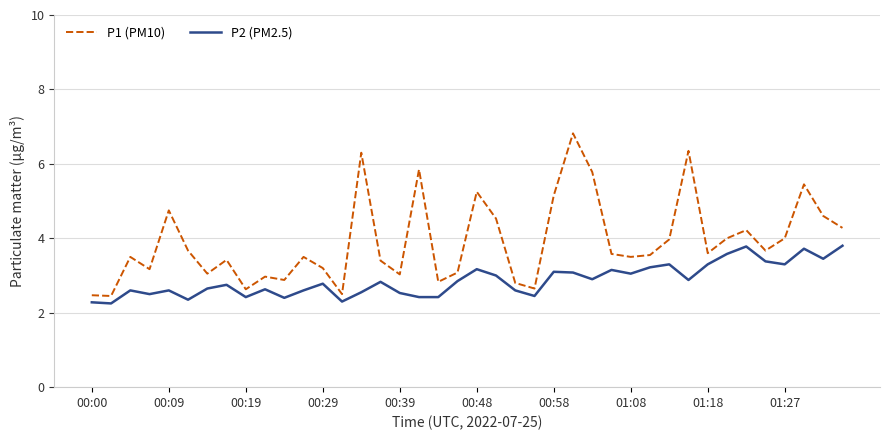

List the series in order of their peak value, lowest first.

P2 (PM2.5), P1 (PM10)